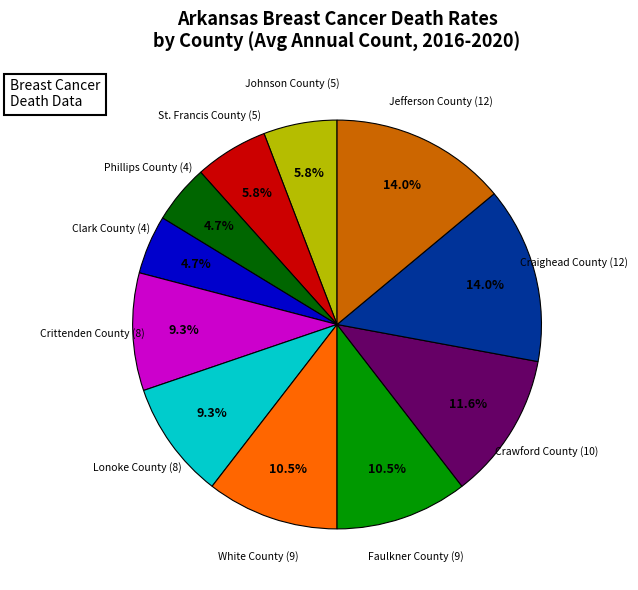

Do Crittenden County (8) and St. Francis County (5) together represent more than half of the pie?

No